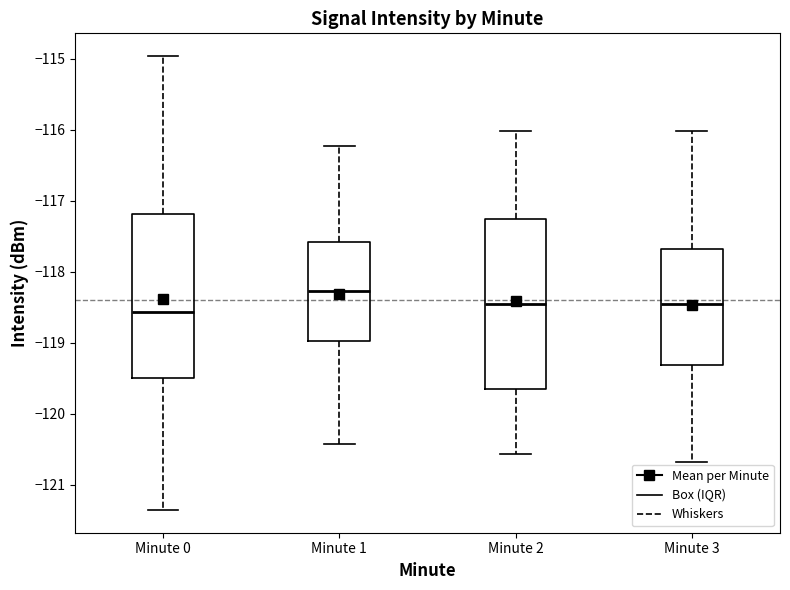

Reading left to right, transcribe this box plot: for each box, give where its median line is, the range the box spans, and where its two whiskers end, as read against the y-axis. The values are not printed on the chart, so give them approximately, as read against the axis.

Minute 0: median -118.6, box -119.5 to -117.2, whiskers -121.4 to -115.0
Minute 1: median -118.3, box -119.0 to -117.6, whiskers -120.4 to -116.2
Minute 2: median -118.5, box -119.7 to -117.3, whiskers -120.6 to -116.0
Minute 3: median -118.5, box -119.3 to -117.7, whiskers -120.7 to -116.0